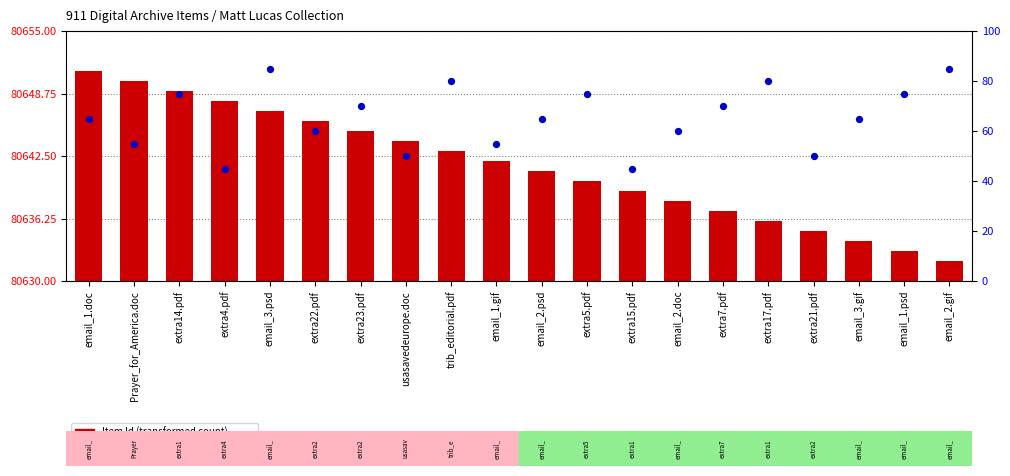

What is the total value across all series at email_3.gif?

80699